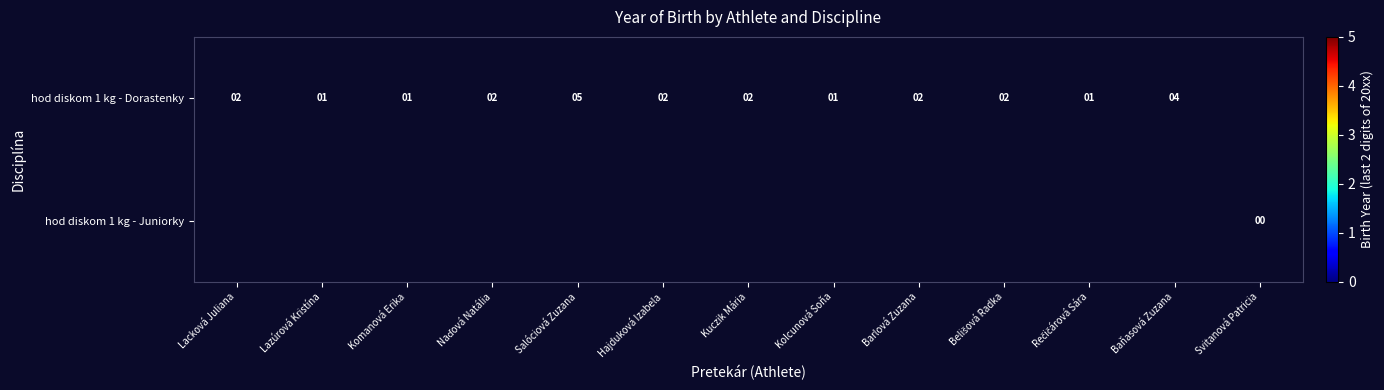

Count the hod diskom 1 kg - Dorastenky values in the range 1 to 2.

10